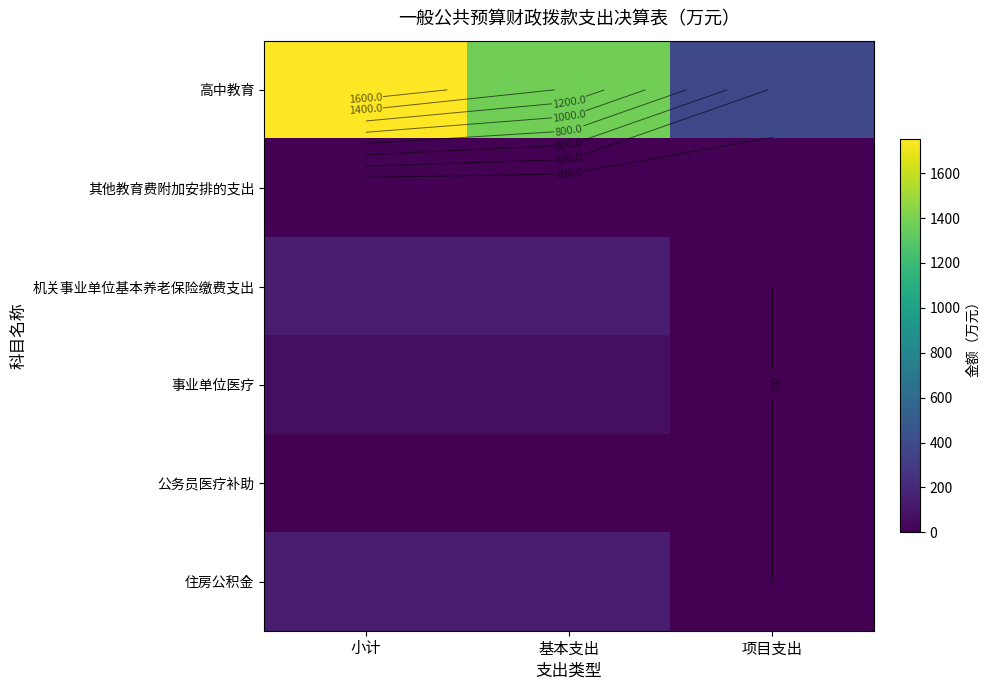

Is it true that 高中教育 equals 1751.9 at 小计?

True